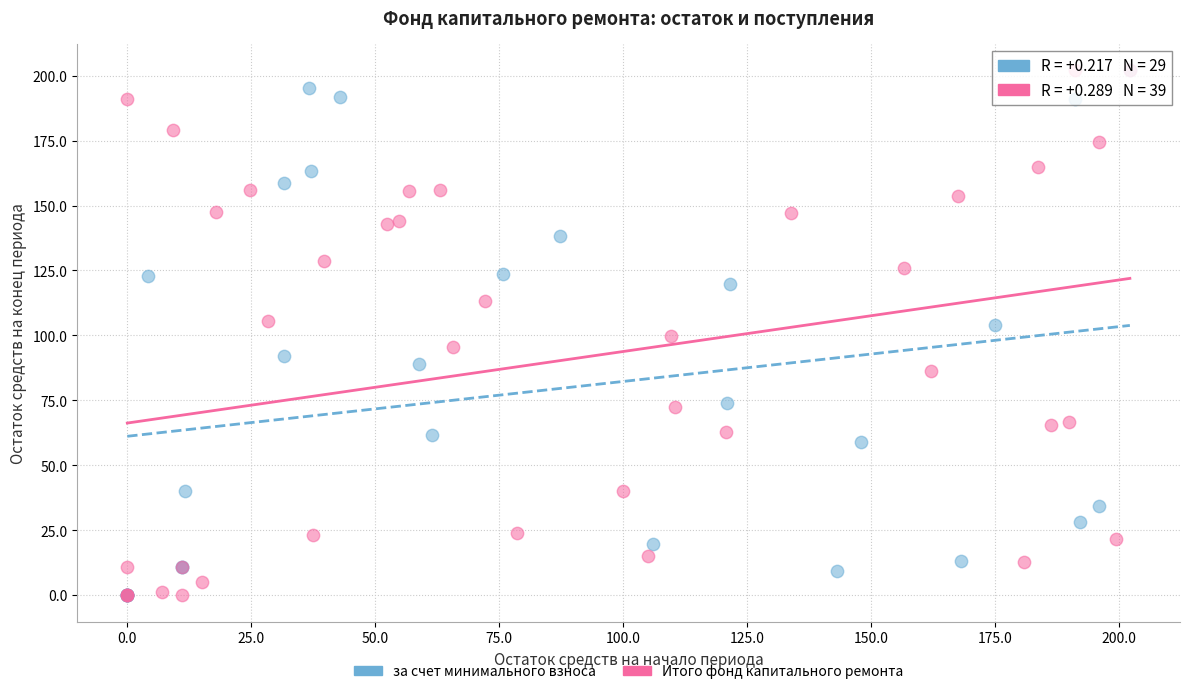

What are all the series names shown in the legend?

за счет минимального взноса, Итого фонд капитального ремонта